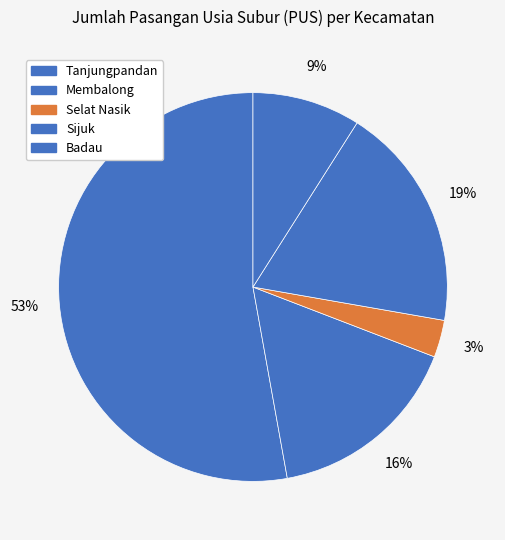

Which slice is the smallest?

Selat Nasik